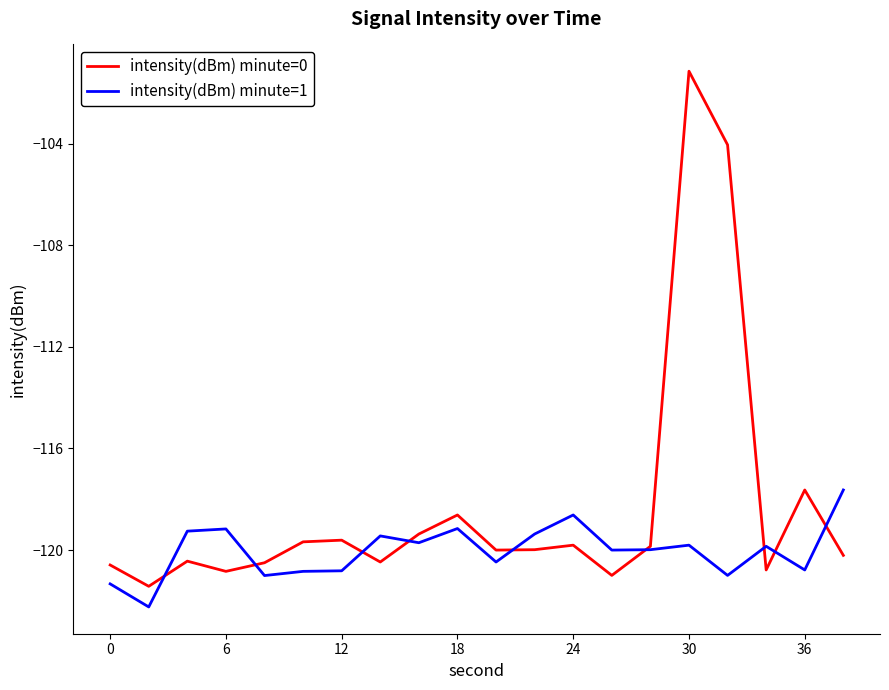

What is the minimum value for intensity(dBm) minute=0?

-121.4